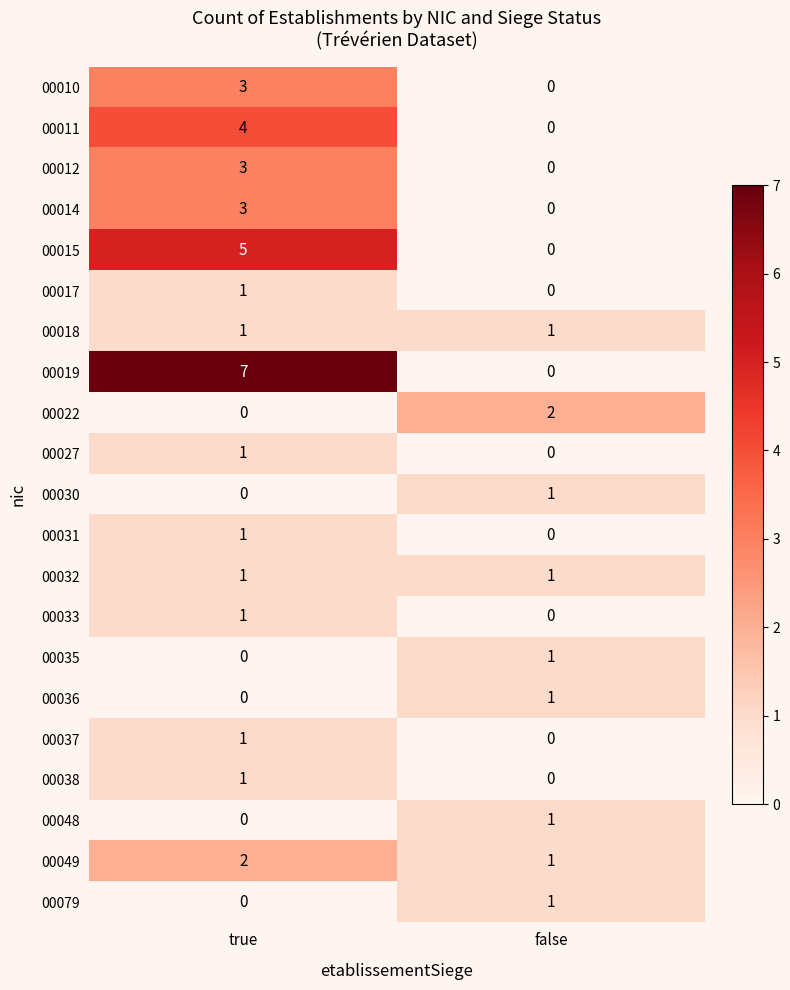

What is the total value across all series at true?

35